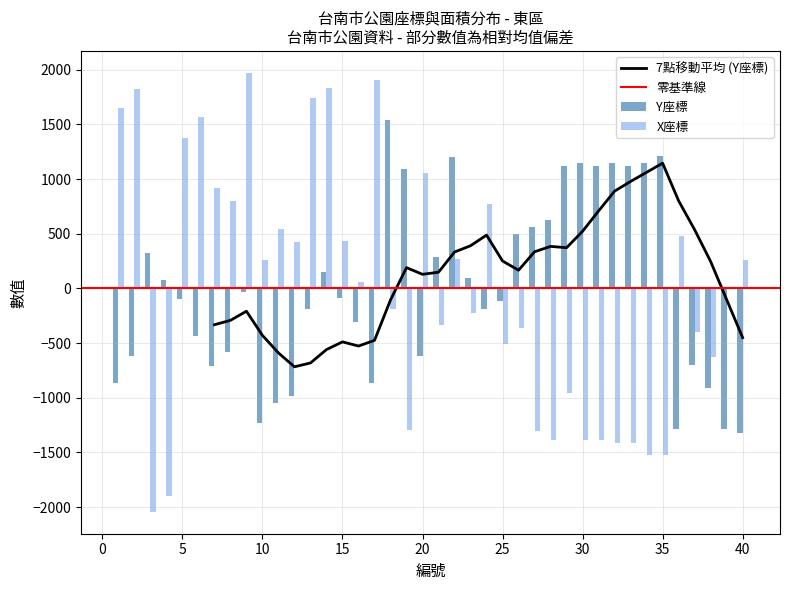

What is the value of the X座標 bar at the 1st from the left?

1653.8